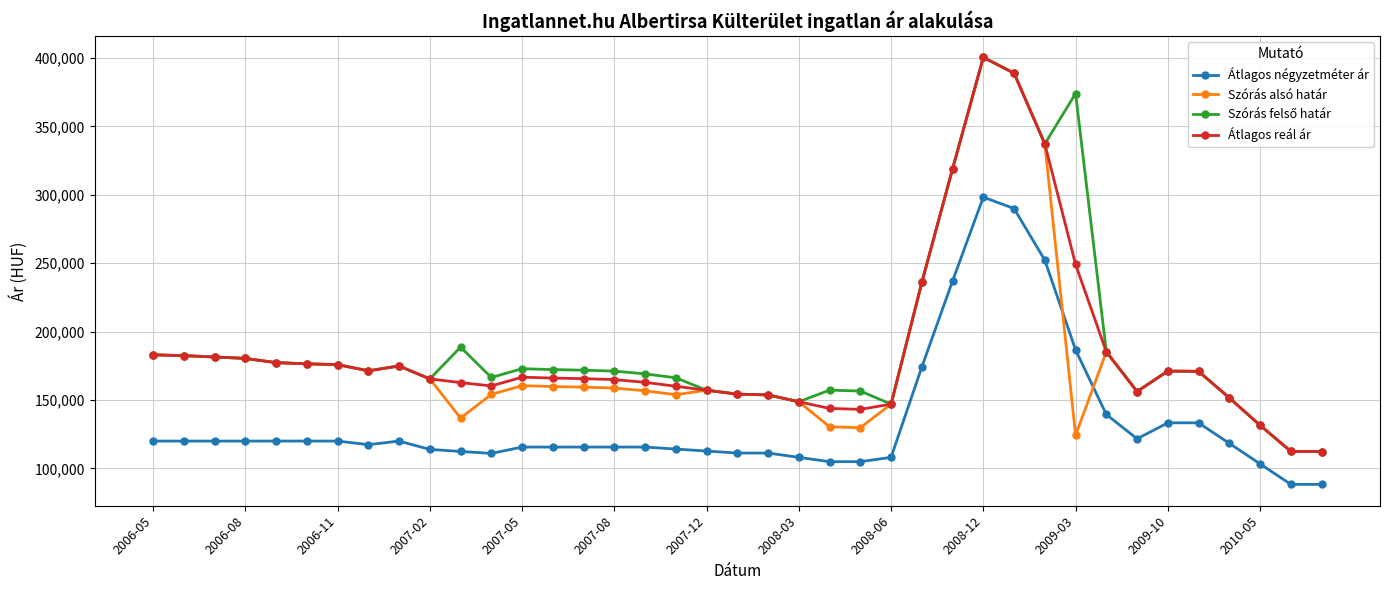

What is the value of the Átlagos reál ár point at the 13th from the left?

166712